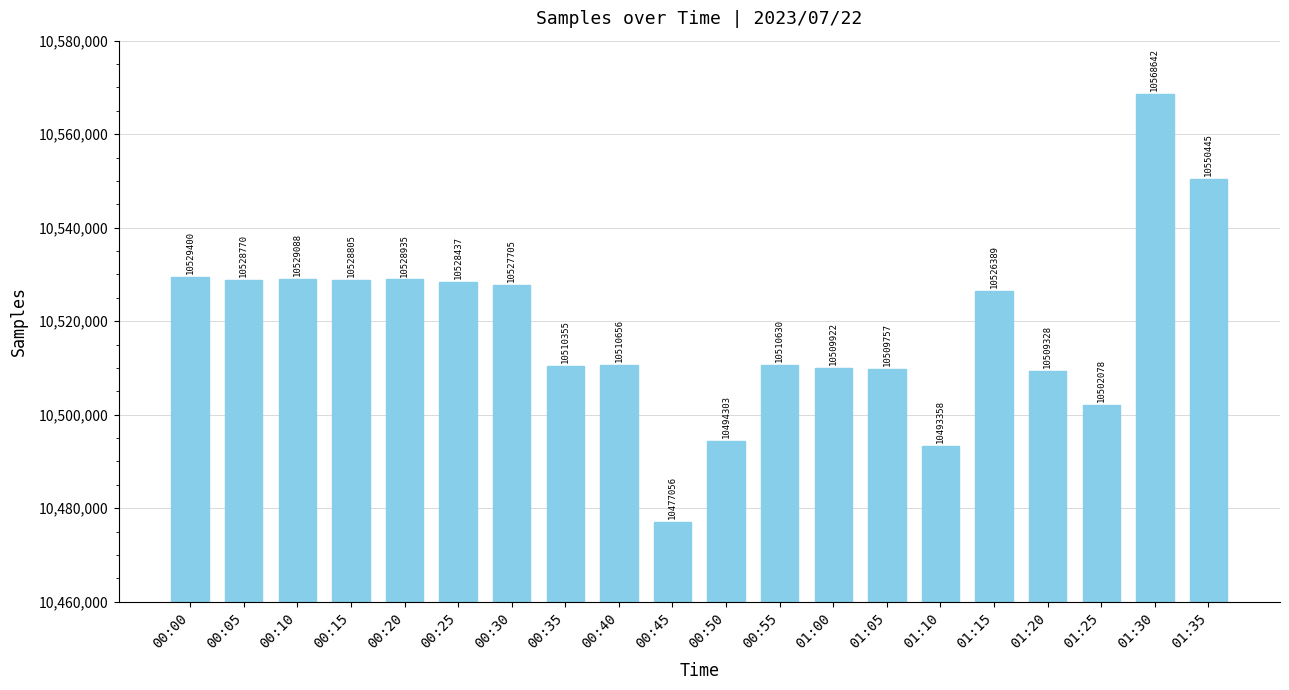

Reading right to left, what are all the values shown in this chart?

10550445	10568642	10502078	10509328	10526389	10493358	10509757	10509922	10510630	10494303	10477056	10510656	10510355	10527705	10528437	10528935	10528805	10529088	10528770	10529400